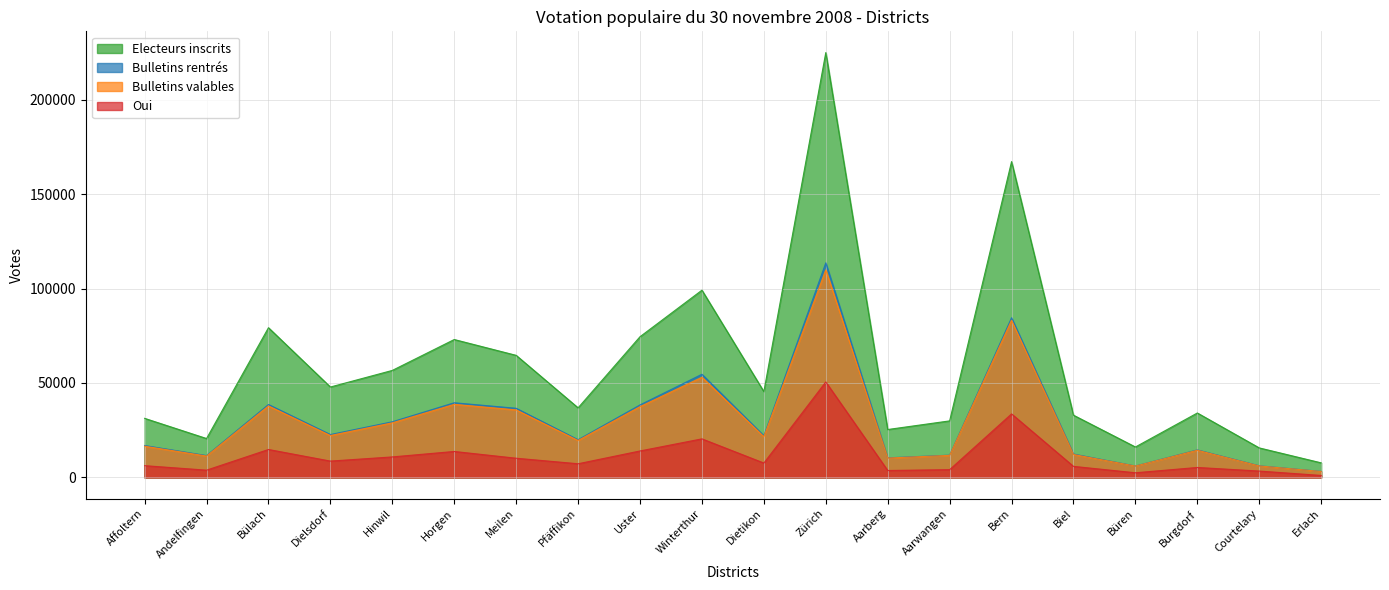

Which category has the highest value across all series?

Zürich